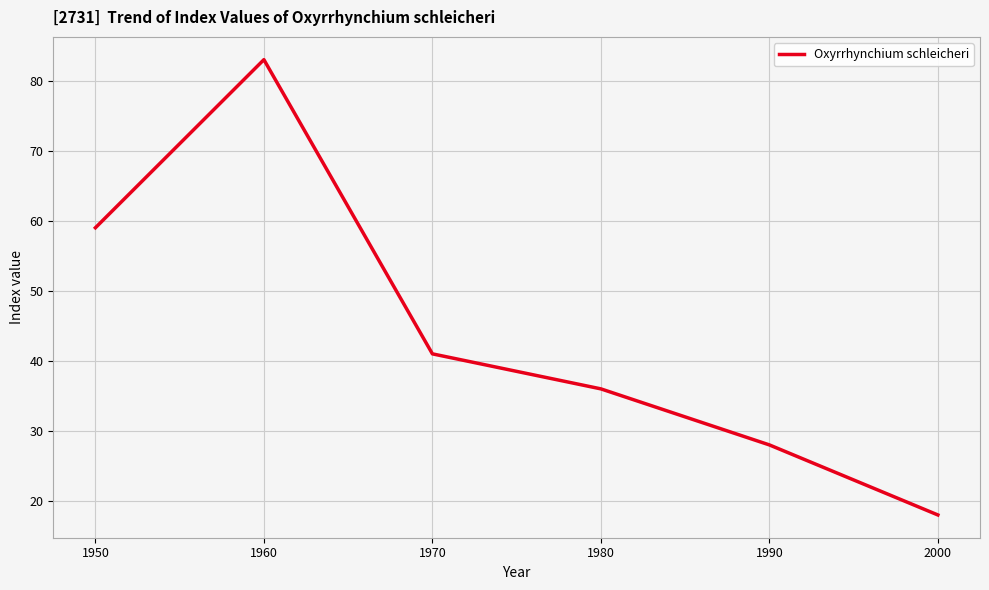

What is the minimum value shown in the chart?

18